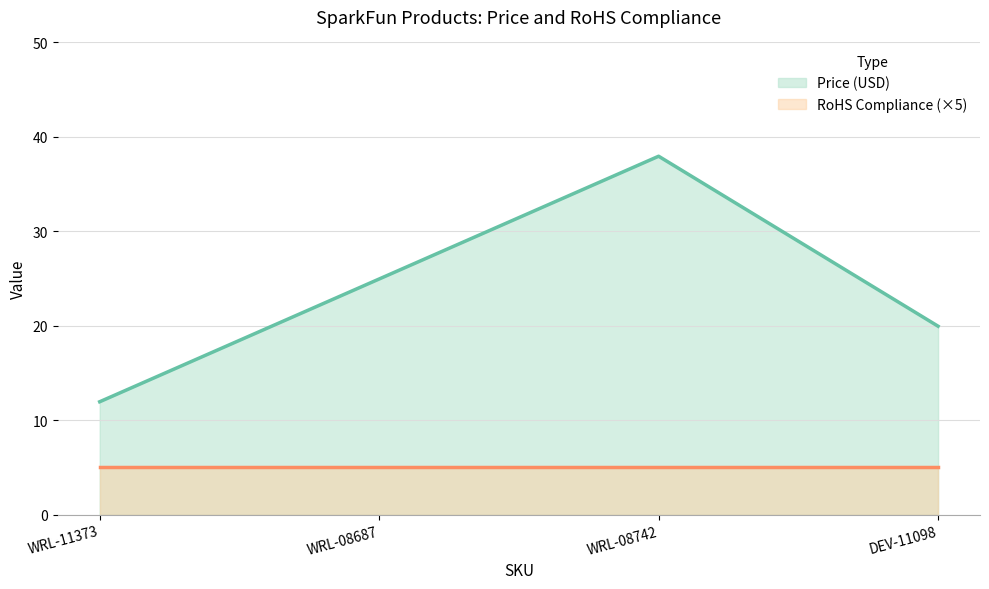

What is the label of the 4th point from the left?

DEV-11098